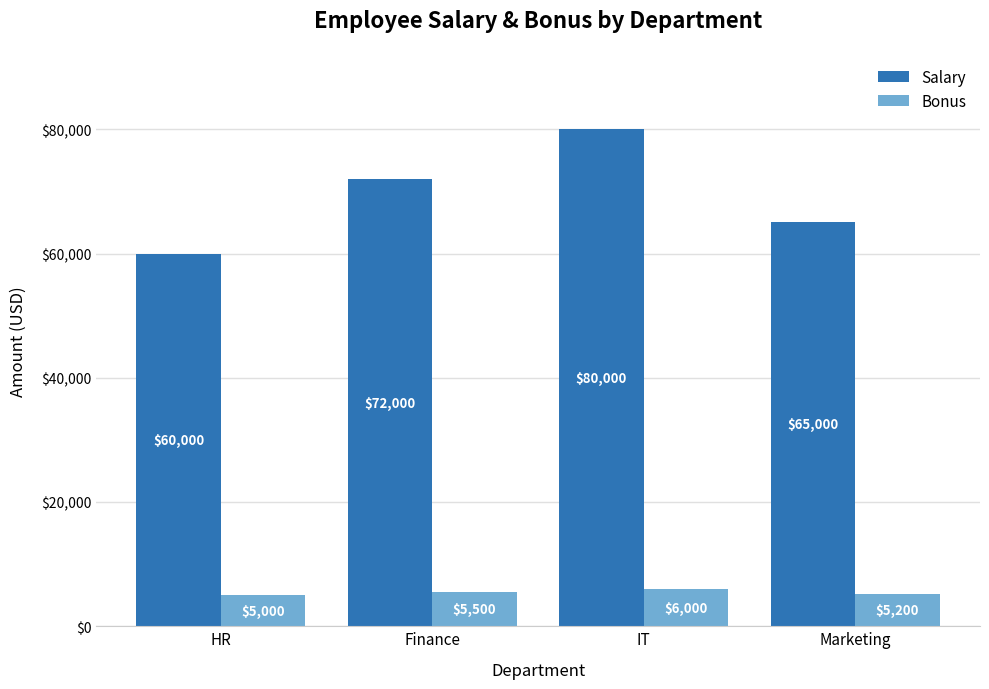

Where is Bonus nearest to the value 5500?

Finance